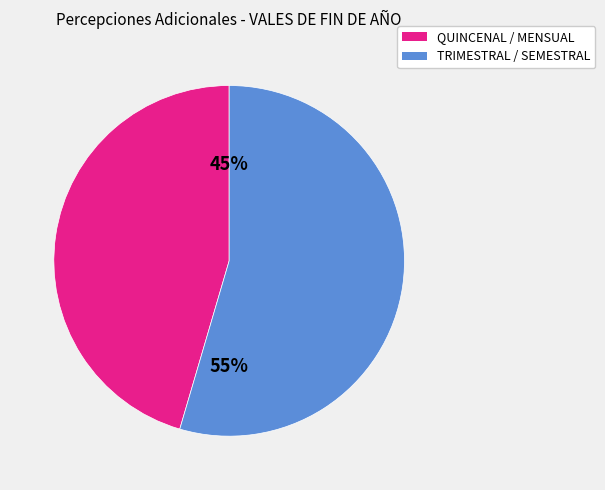

To the nearest percent, what is the average slice percentage?

50%